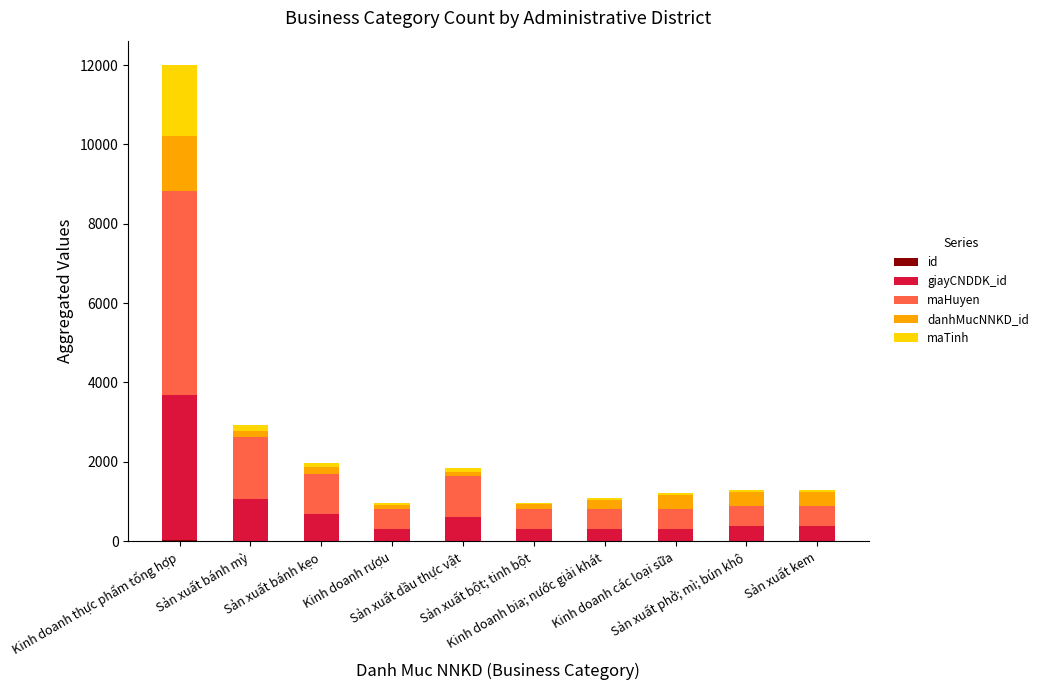

Where does the maHuyen series first go above 514?

Kinh doanh thực phẩm tổng hợp